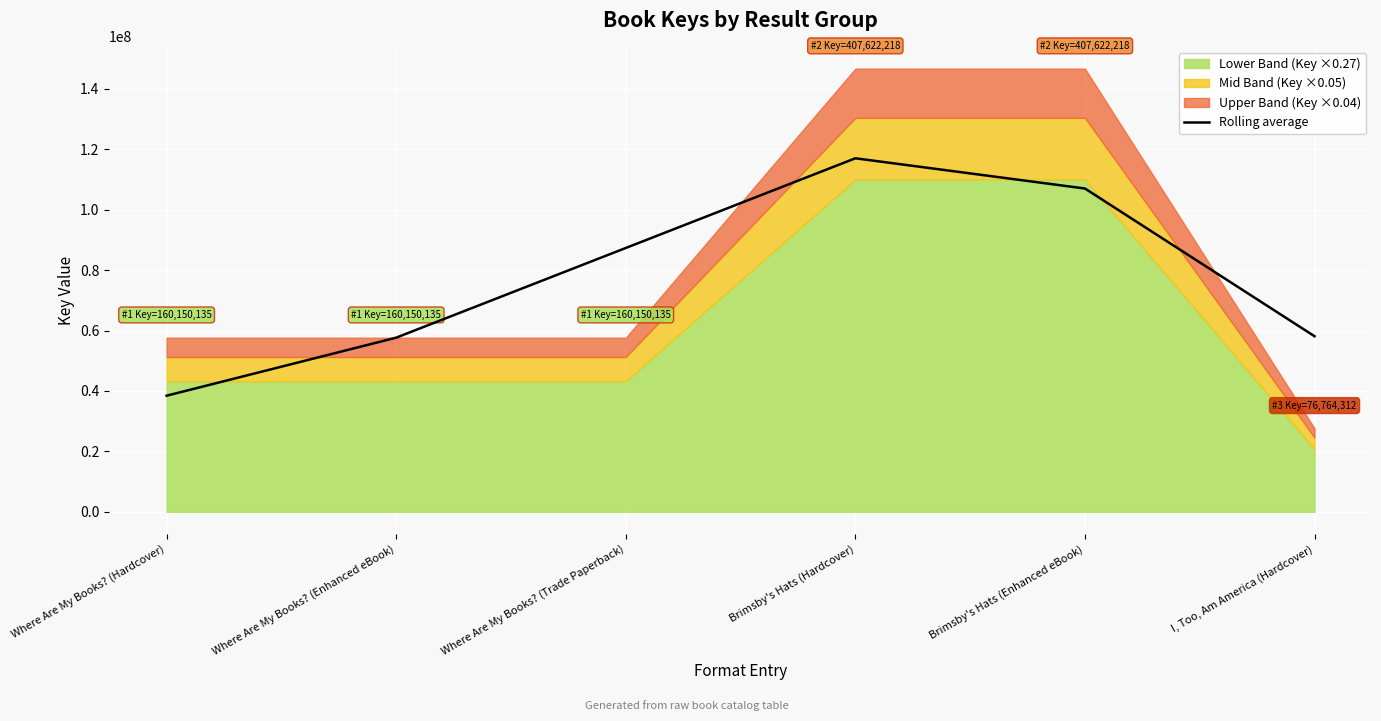

The chart shows a value of 95288322.0 at Where Are My Books? (Enhanced eBook). True or false?

False